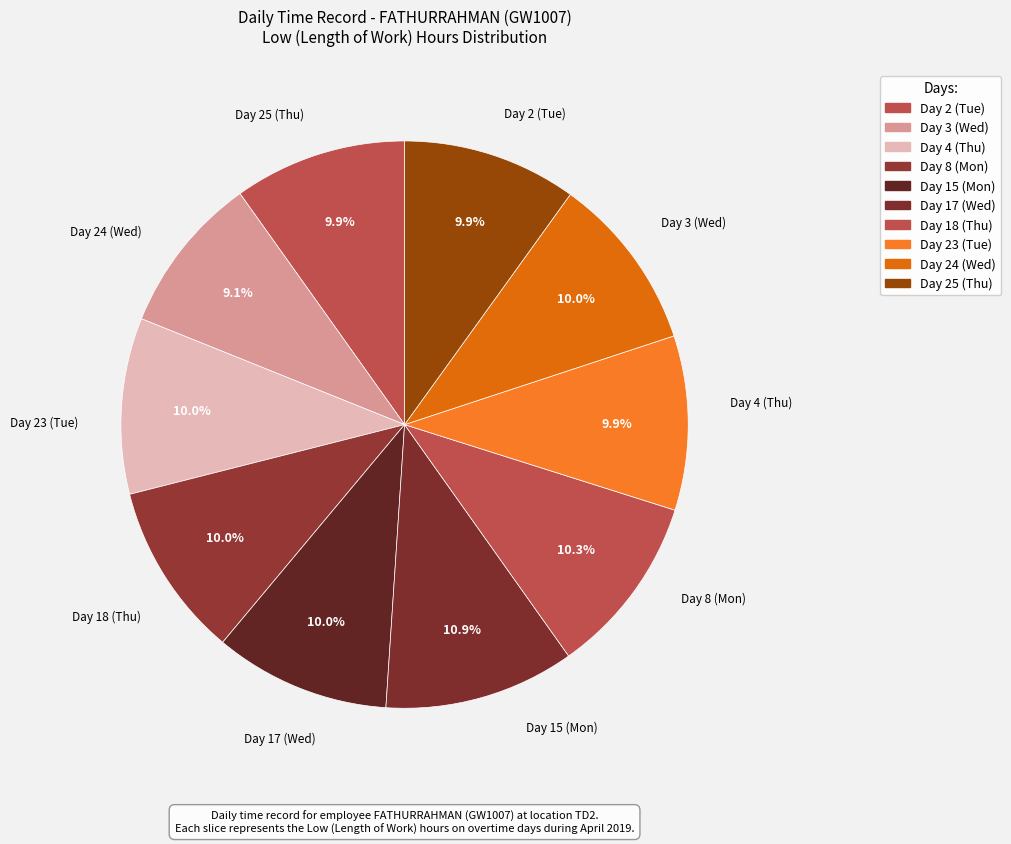

Count the number of slices in the pie.

10